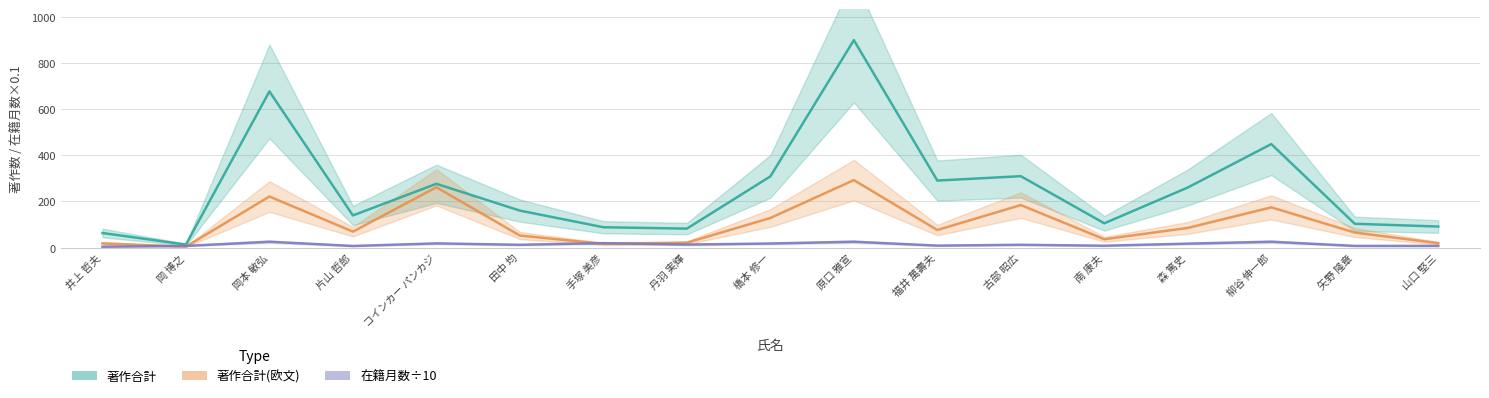

What position from the right is 手塚 美彦?

11